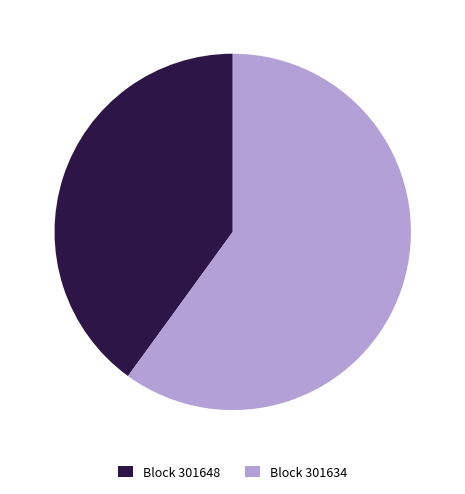

What is the smallest slice in the pie chart?

Block 301648